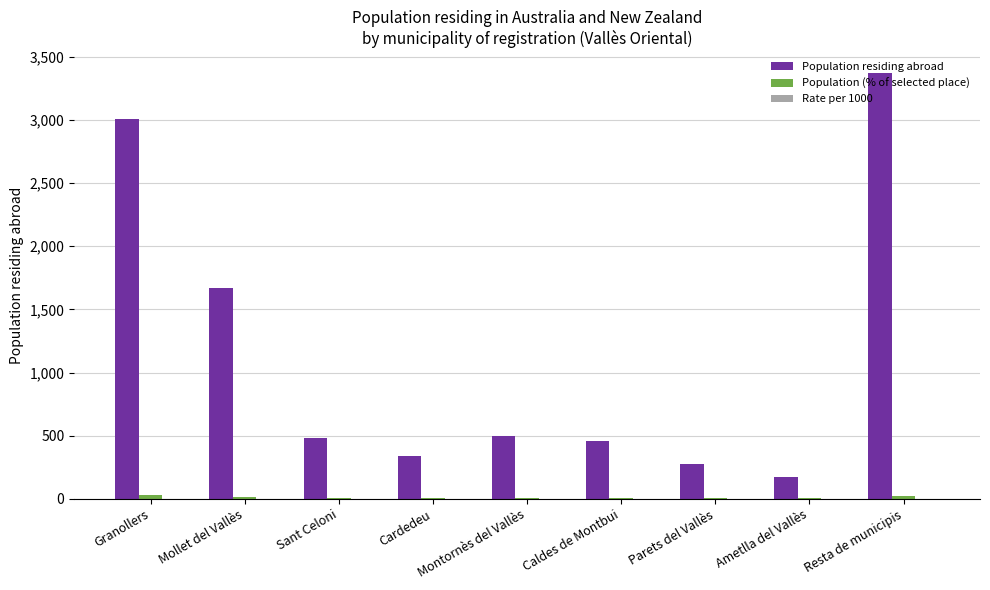

Which label corresponds to the largest value in the chart?

Resta de municipis